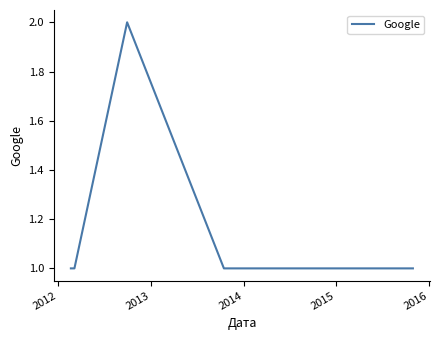

Reading left to right, list all the values displayed in this chart.

1	1	2	1	1	1	1	1	1	1	1	1	1	1